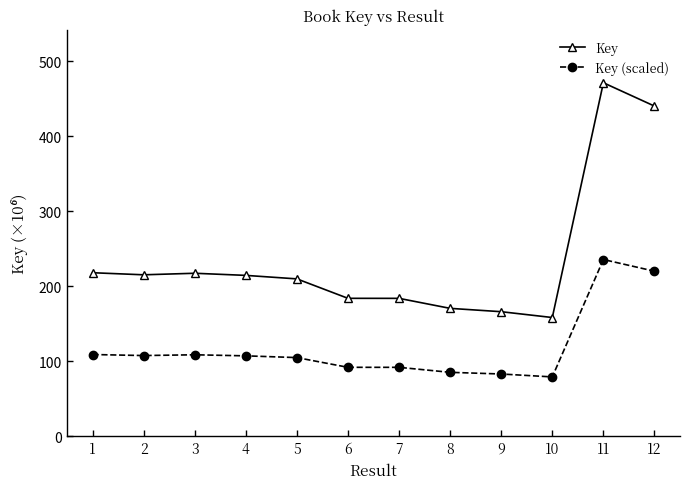

How many categories are shown in the chart?

12